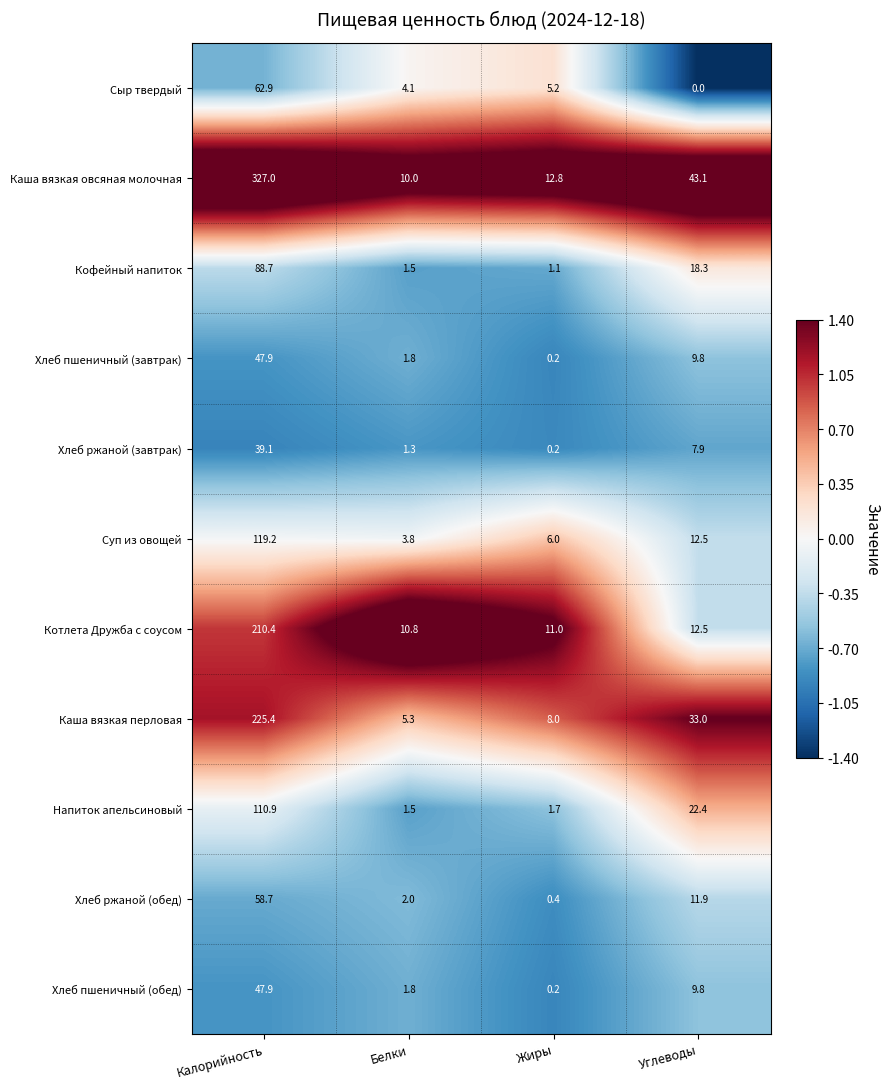

Rank the categories by Сыр твердый value from highest to lowest.

Калорийность, Жиры, Белки, Углеводы